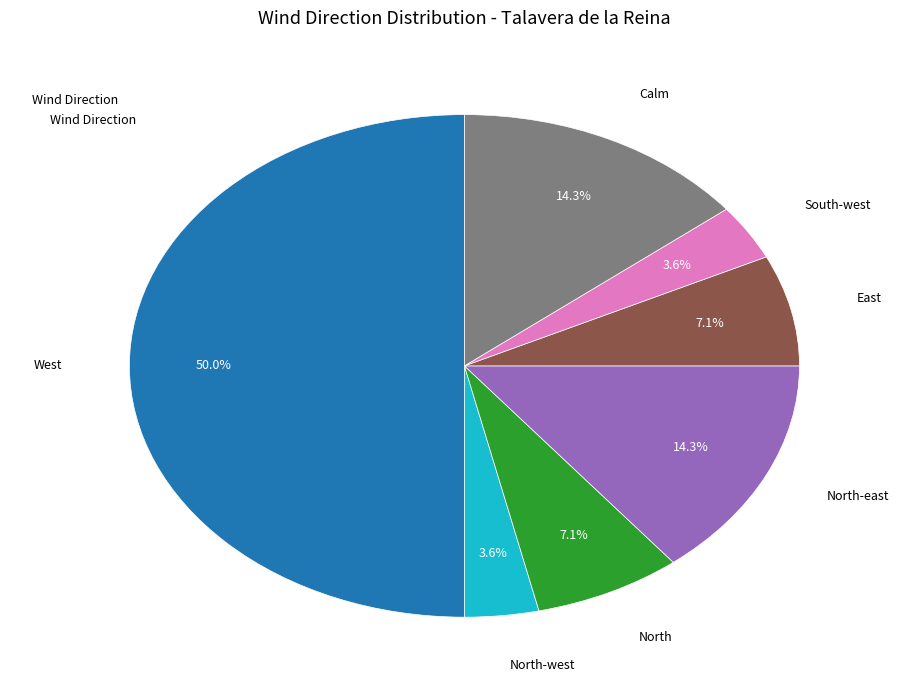

Which category has the biggest portion of the pie?

West